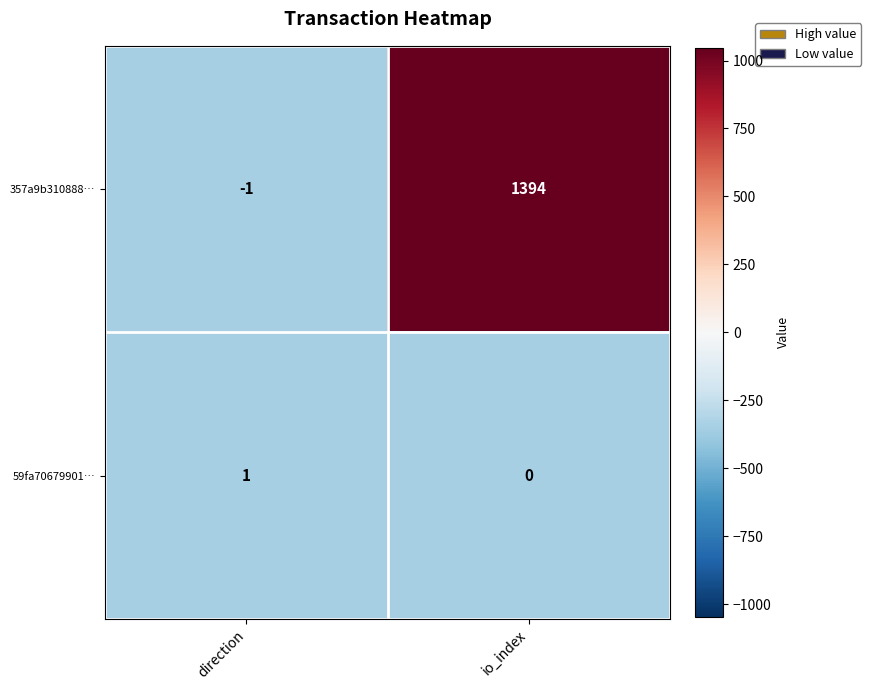

What is the greatest value displayed?

1394